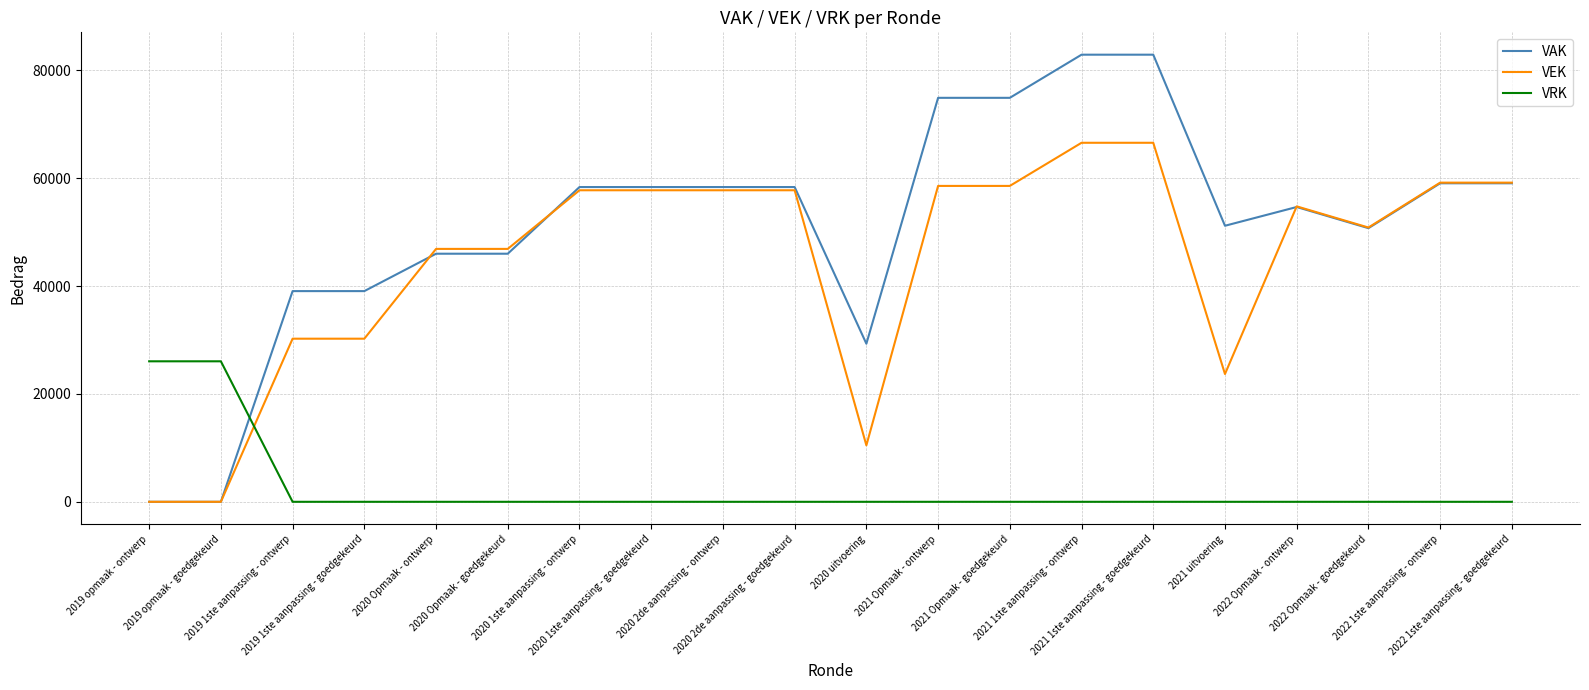

True or false: VAK has a value of 58370 at 2020 1ste aanpassing - goedgekeurd.

True